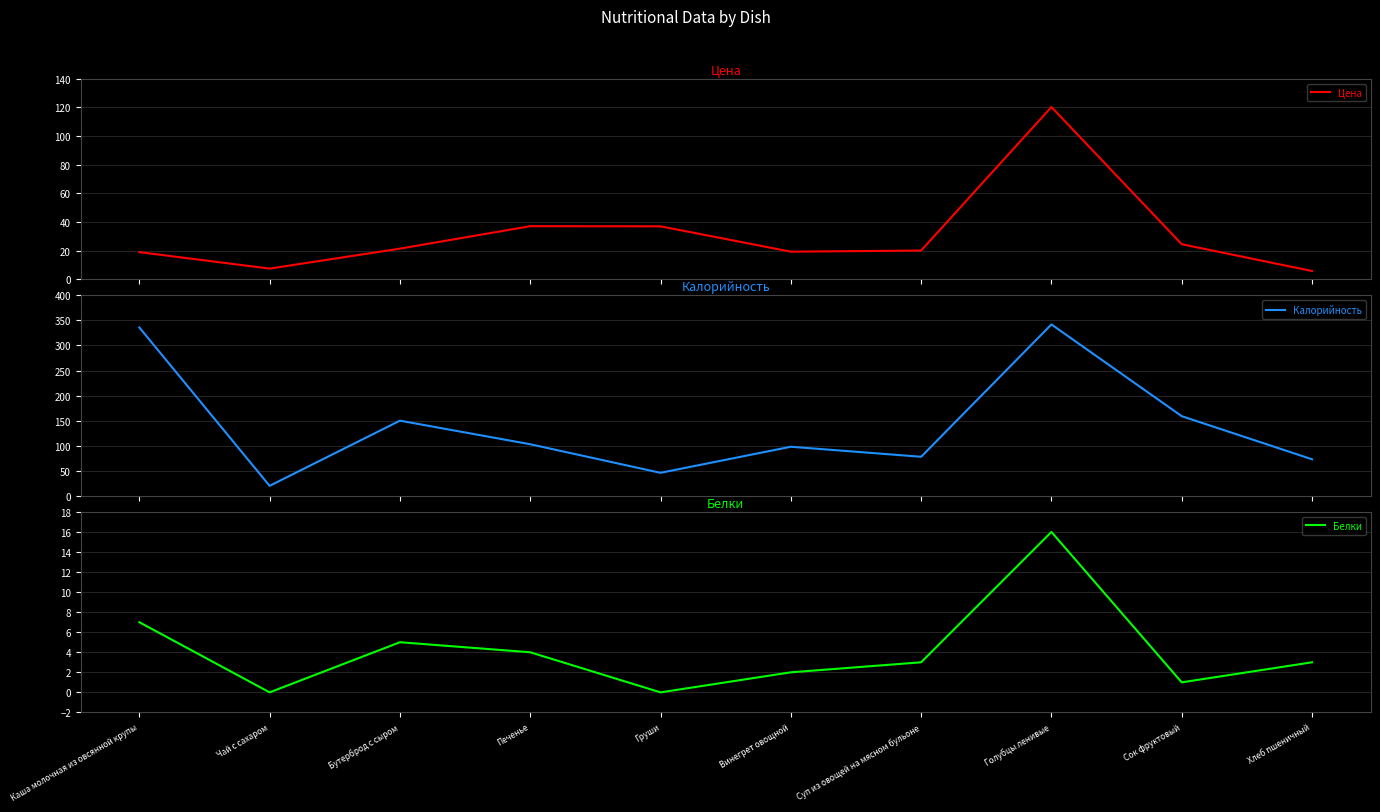

What position from the right is Каша молочная из овсянной крупы?

10